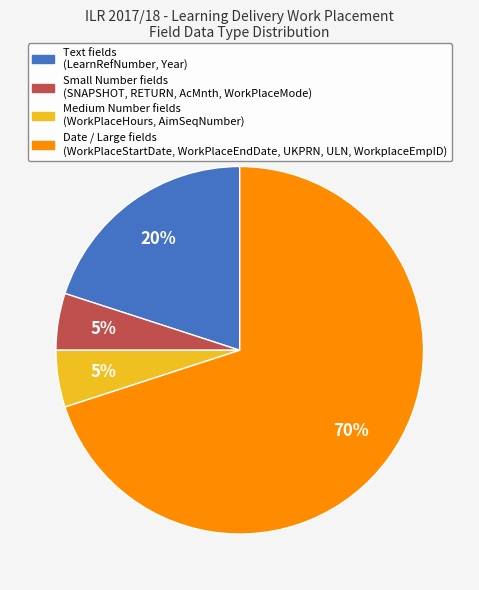

Does any single category account for the majority?

Yes